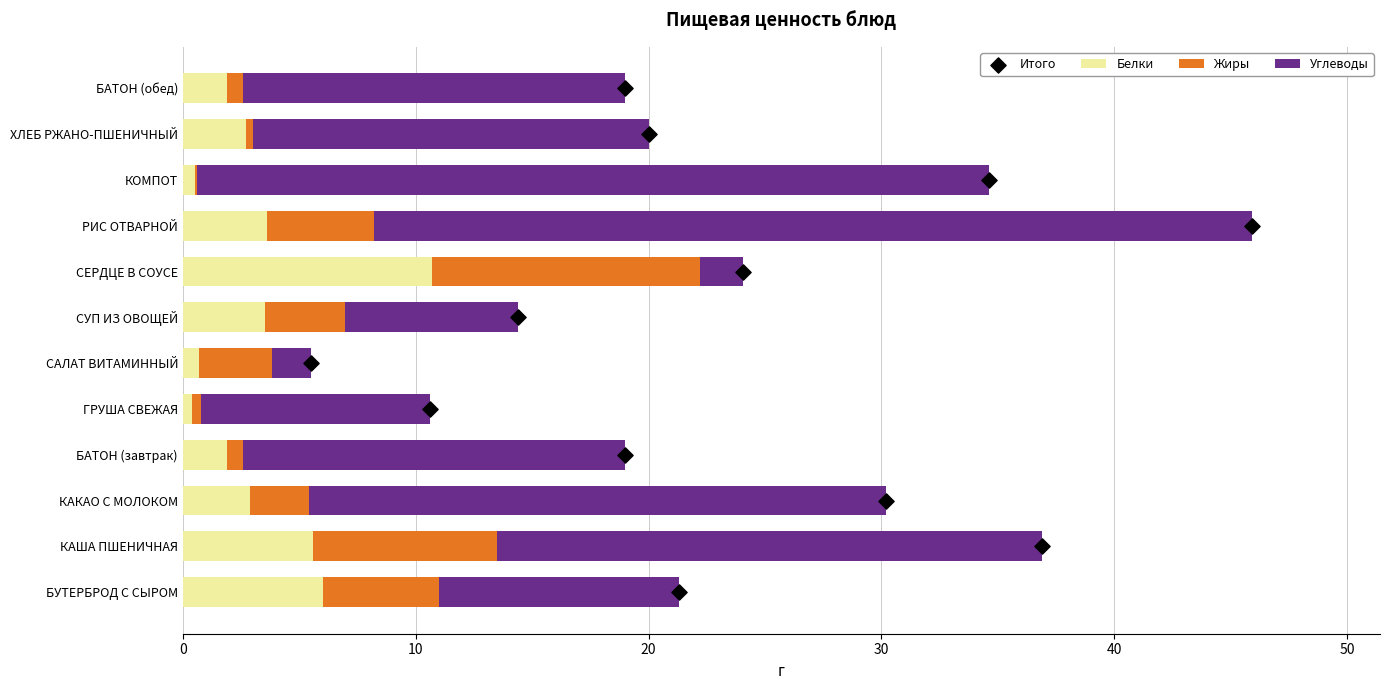

What are all the series names shown in the legend?

Белки, Жиры, Углеводы, Итого